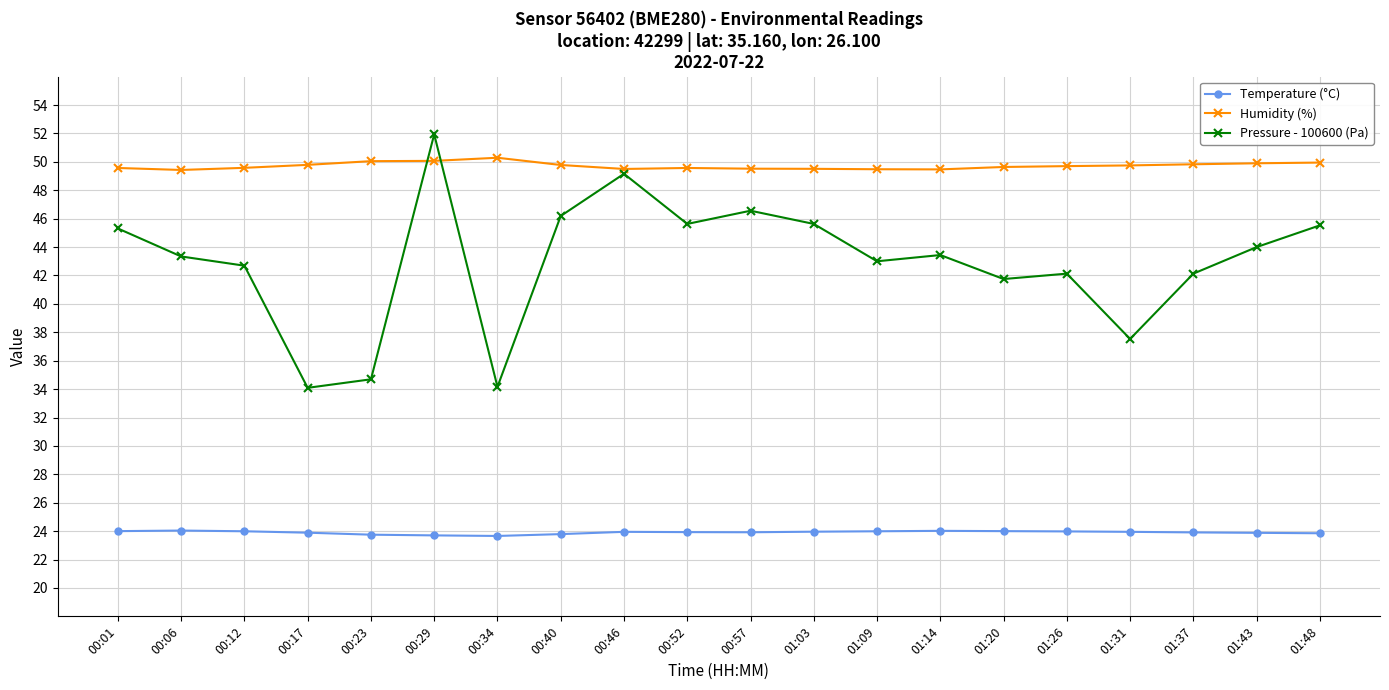

Where do Pressure - 100600 (Pa) and Humidity (%) first cross each other?

00:23 and 00:29